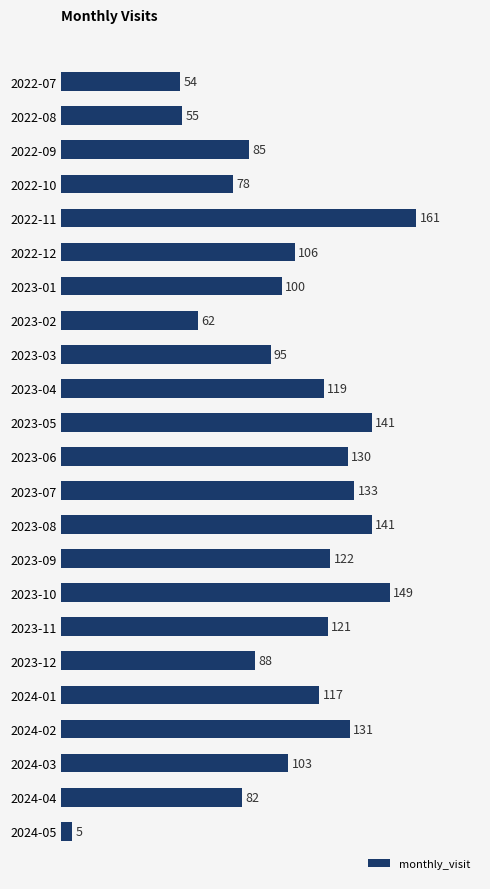

How many values are below 106?

11